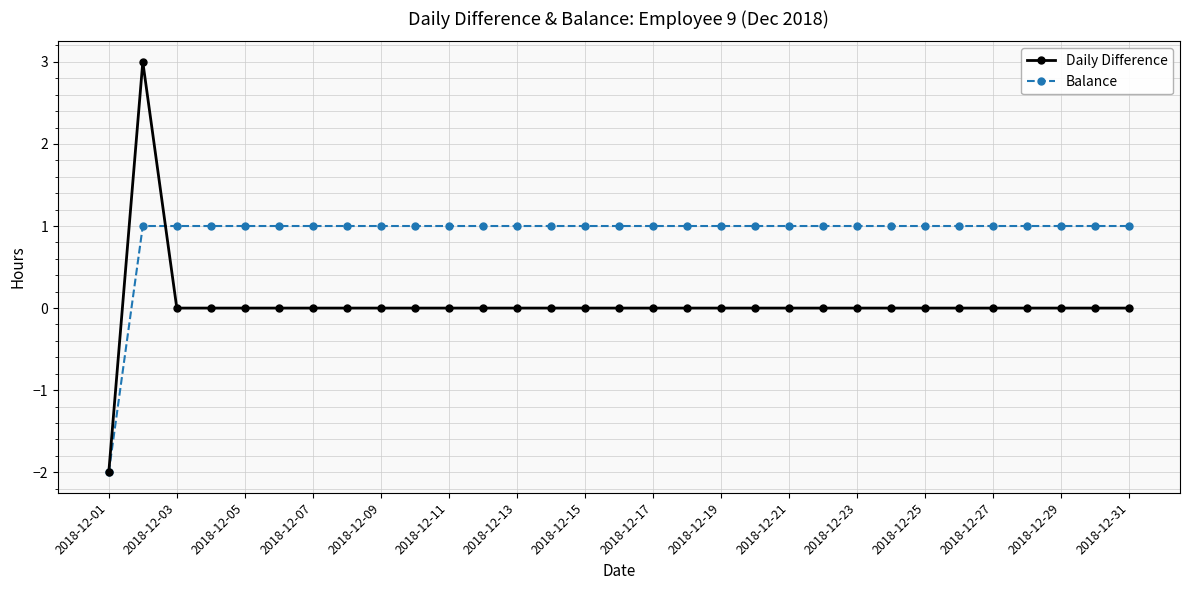

Which series has the widest spread of values?

Daily Difference